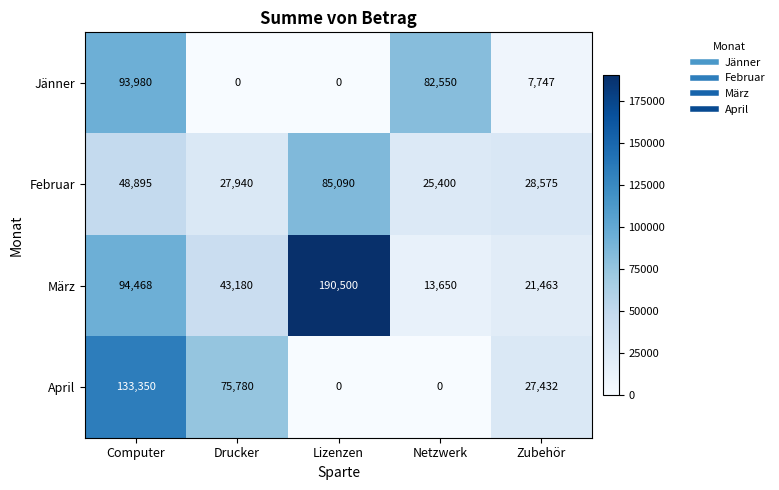

Which category has the lowest value in the Februar series?

Netzwerk